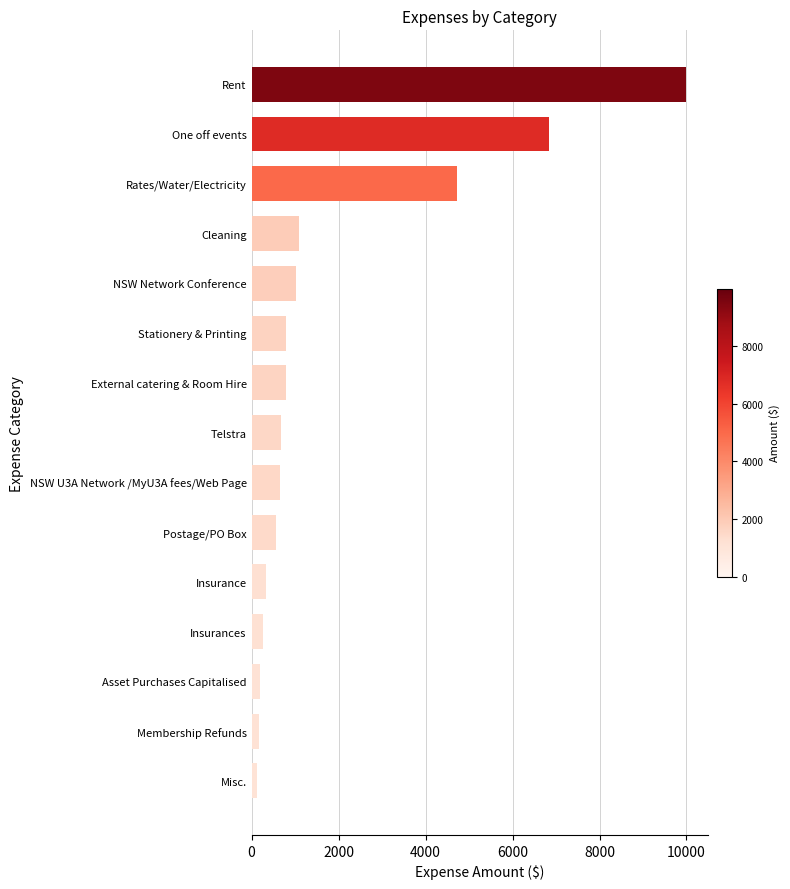

What is the value of the 9th bar from the top?

657.7